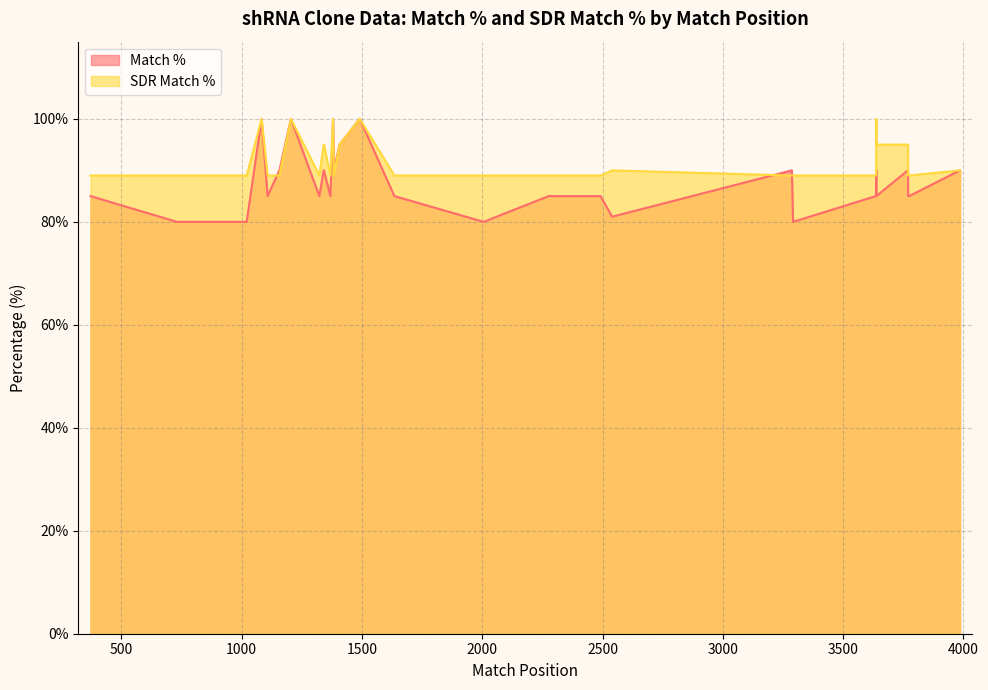

True or false: Match % and SDR Match % intersect in this chart.

True